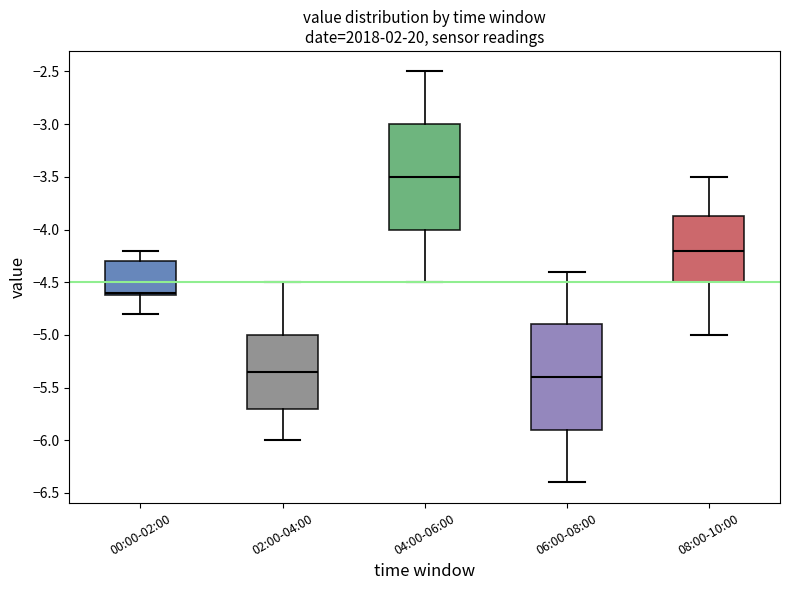

Which box's median line is the lowest?

06:00-08:00